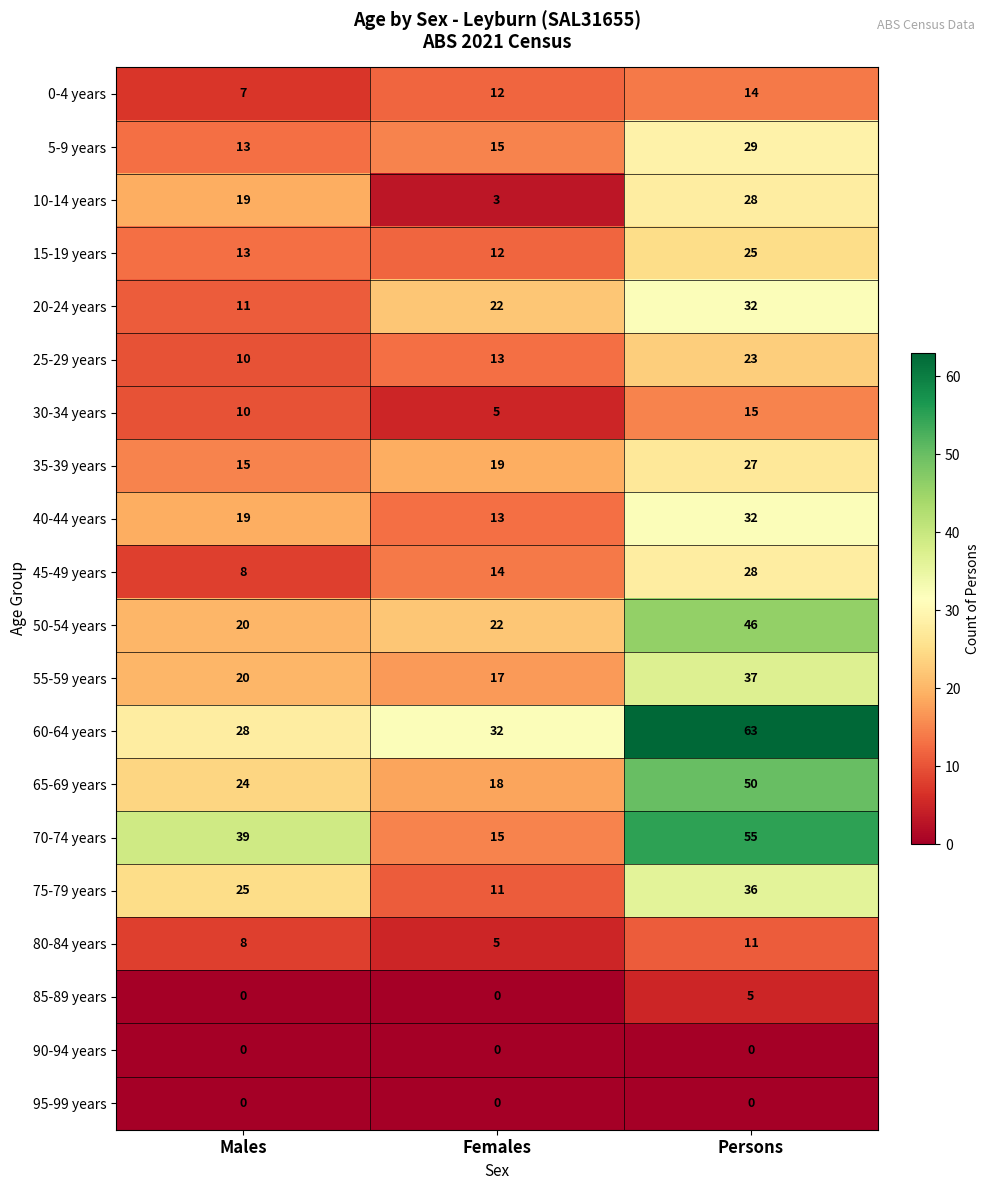

What is the total value across all series at Females?

248